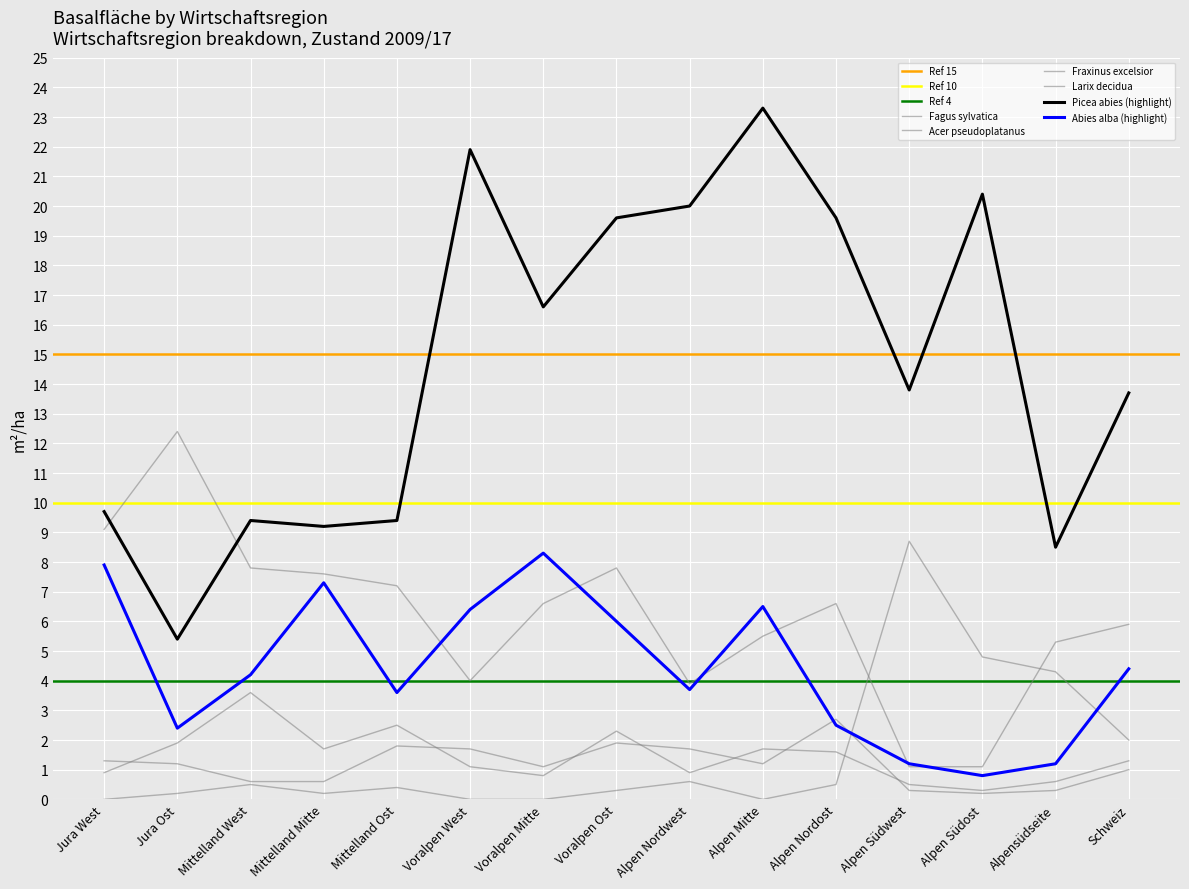

Is it true that Larix decidua equals 0.0 at Alpen Mitte?

True